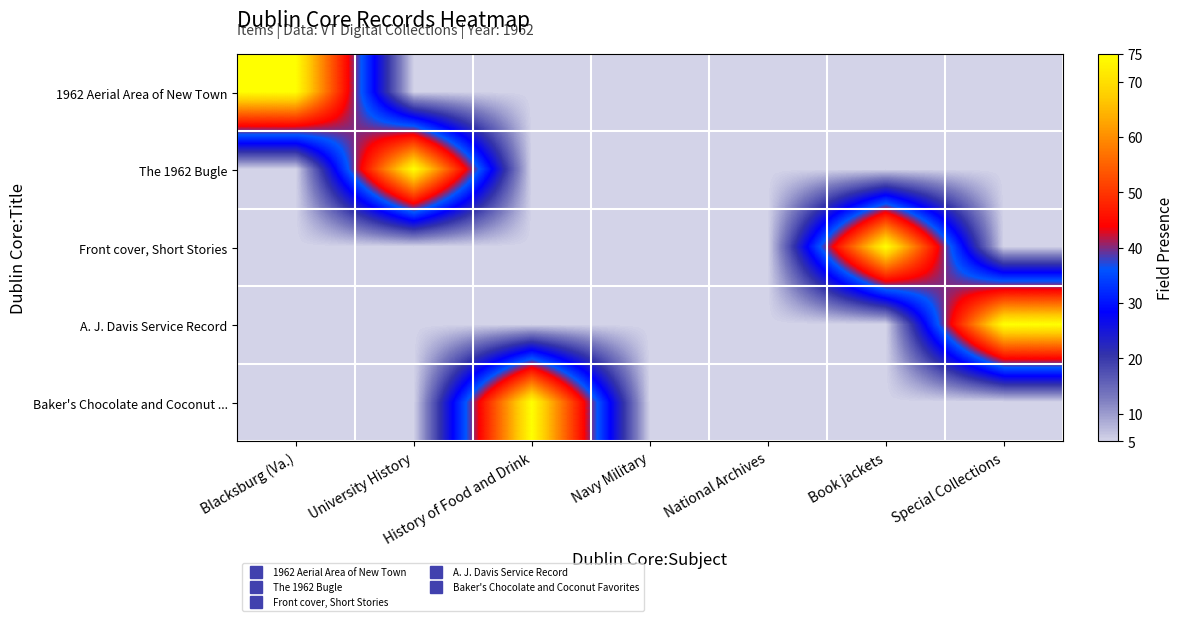

At which category does the chart reach its peak across all series?

Blacksburg (Va.)